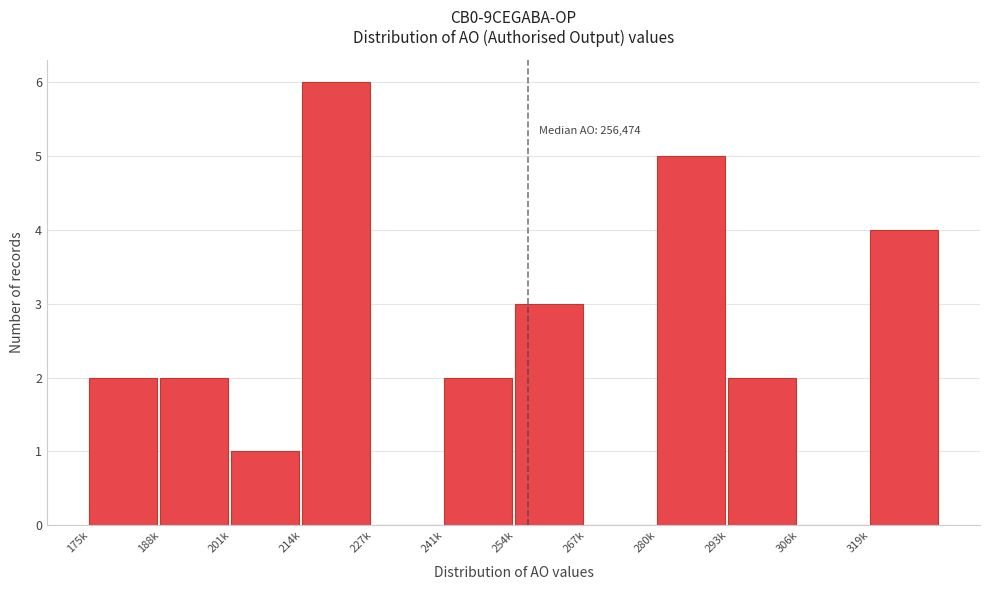

Reading left to right, what are all the values shown in this chart?

175k=2	188k=2	201k=1	214k=6	227k=0	241k=2	254k=3	267k=0	280k=5	293k=2	306k=0	319k=4